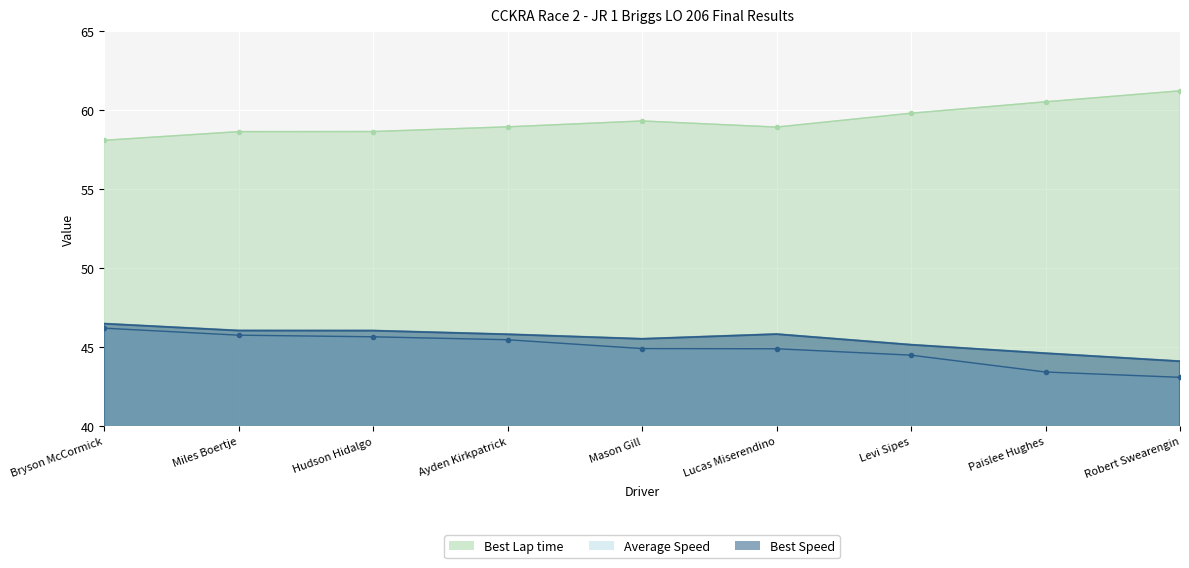

The value of Best Speed at Hudson Hidalgo is 46.0. True or false?

True